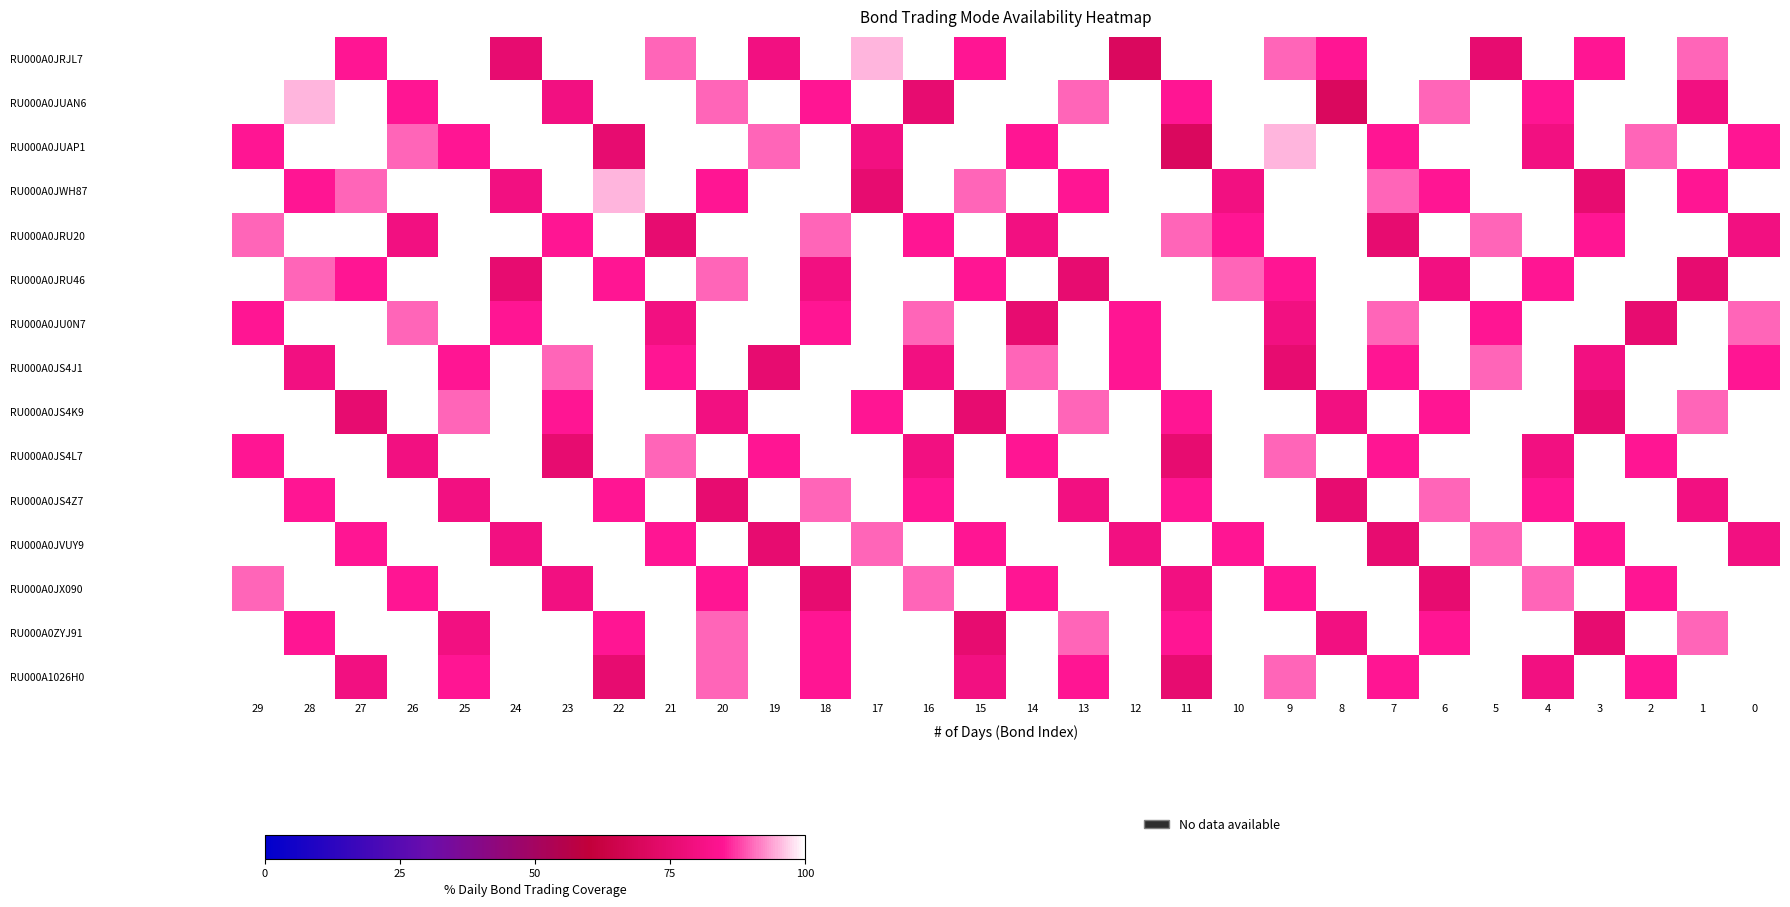

What is the difference between the highest and lowest values at 27?

25